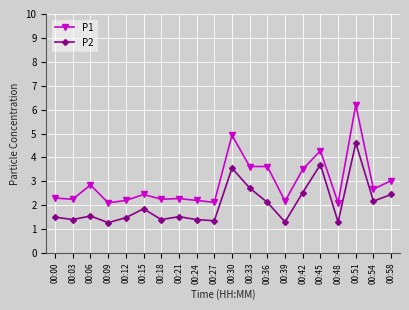

At which category does P2 reach its first local valley?

00:03